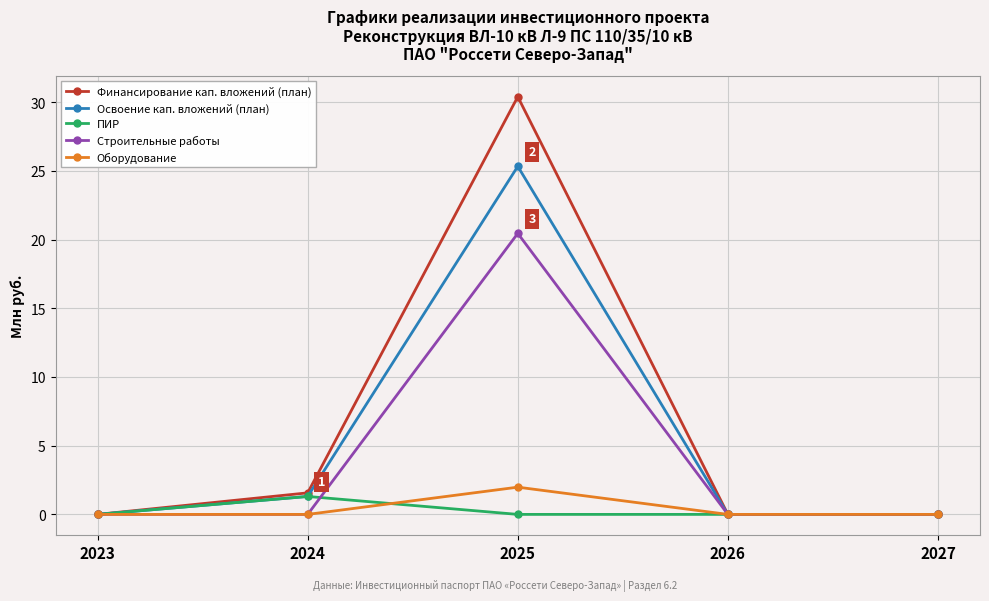

The Оборудование series shows 0.0 at 2023. True or false?

True